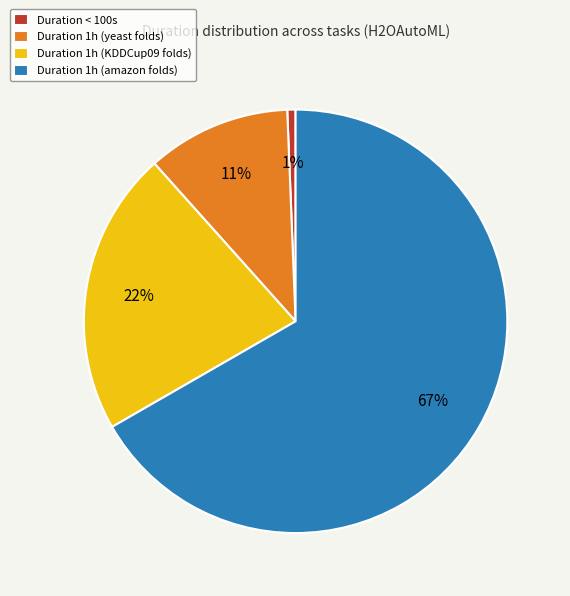

How many slices are in this pie chart?

4